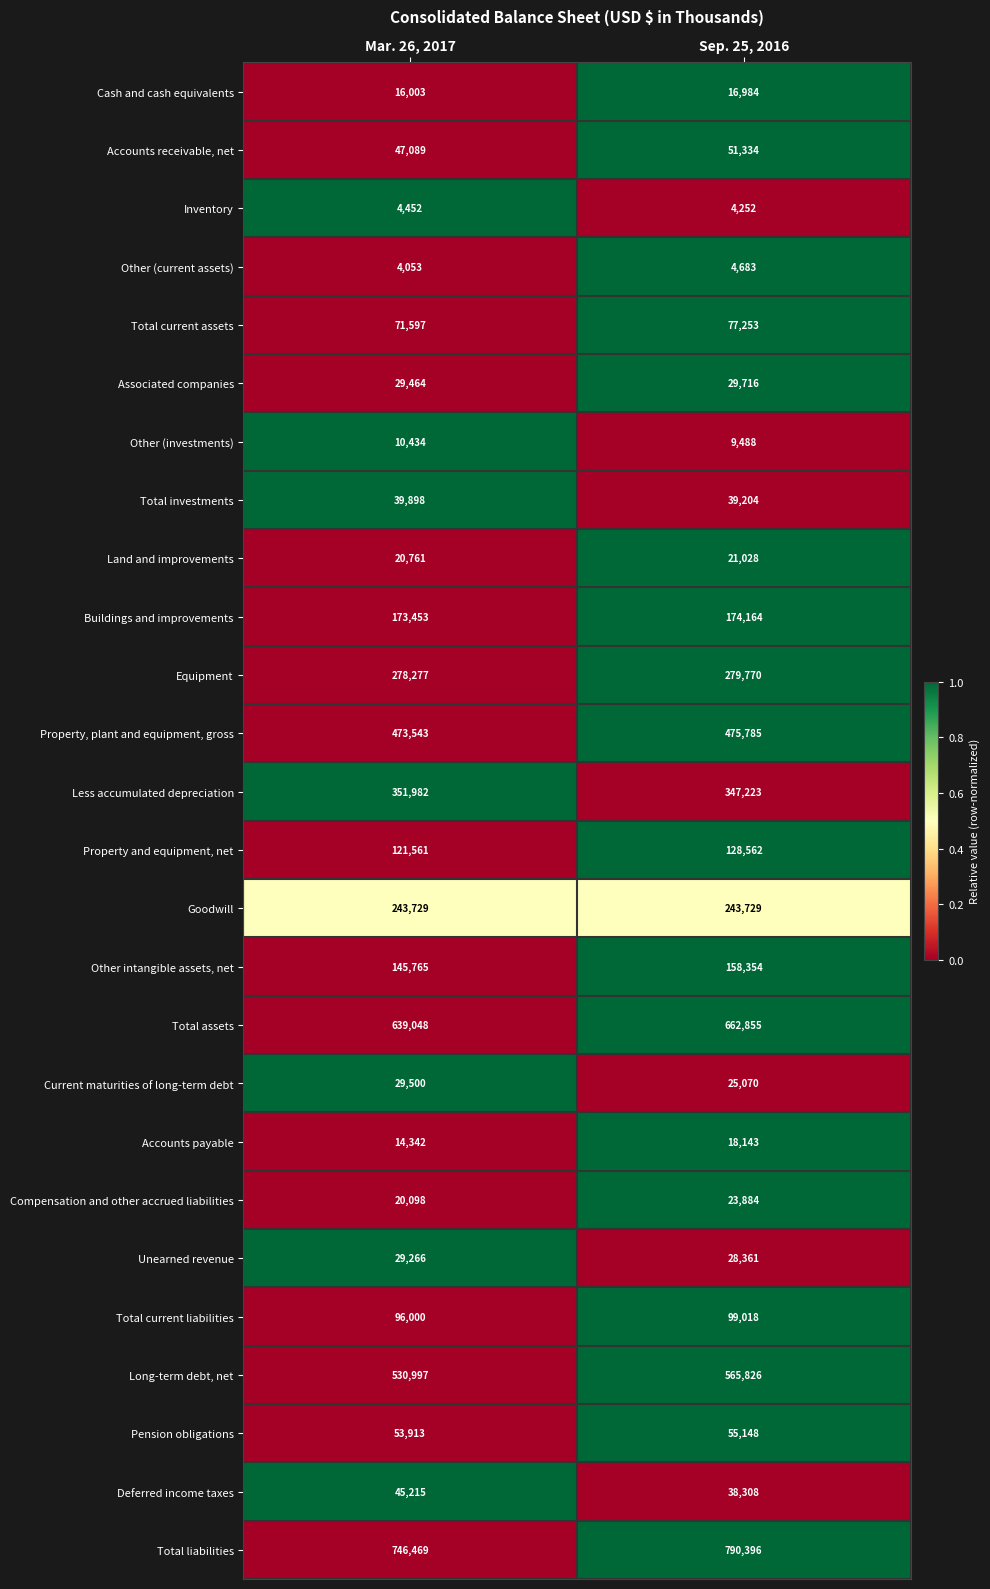

Which series has the largest total across all categories?

Total liabilities